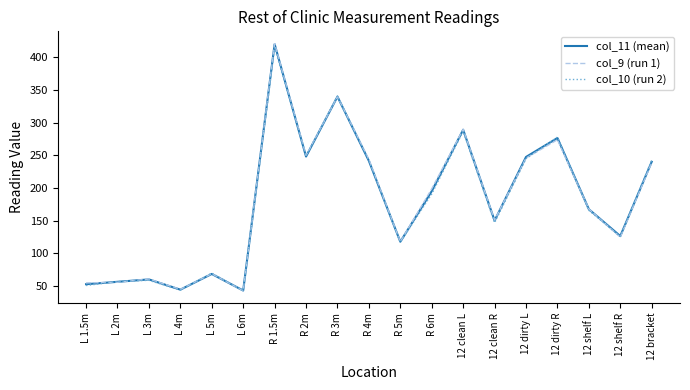

The col_10 (run 2) series shows 80.7 at 12 clean R. True or false?

False